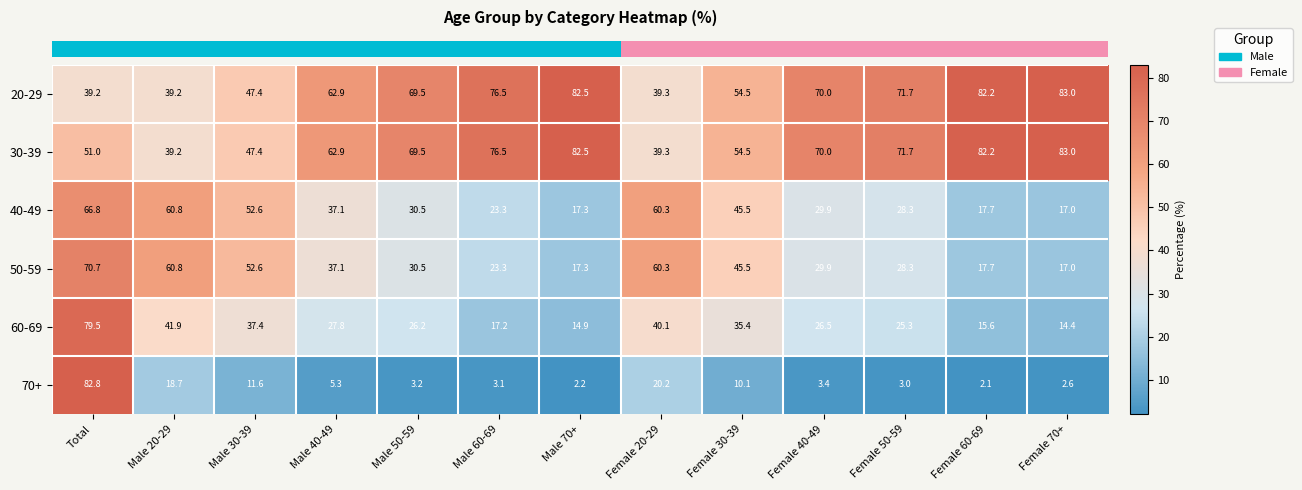

What is the difference between the maximum and second lowest values in the 50-59 series?

53.4